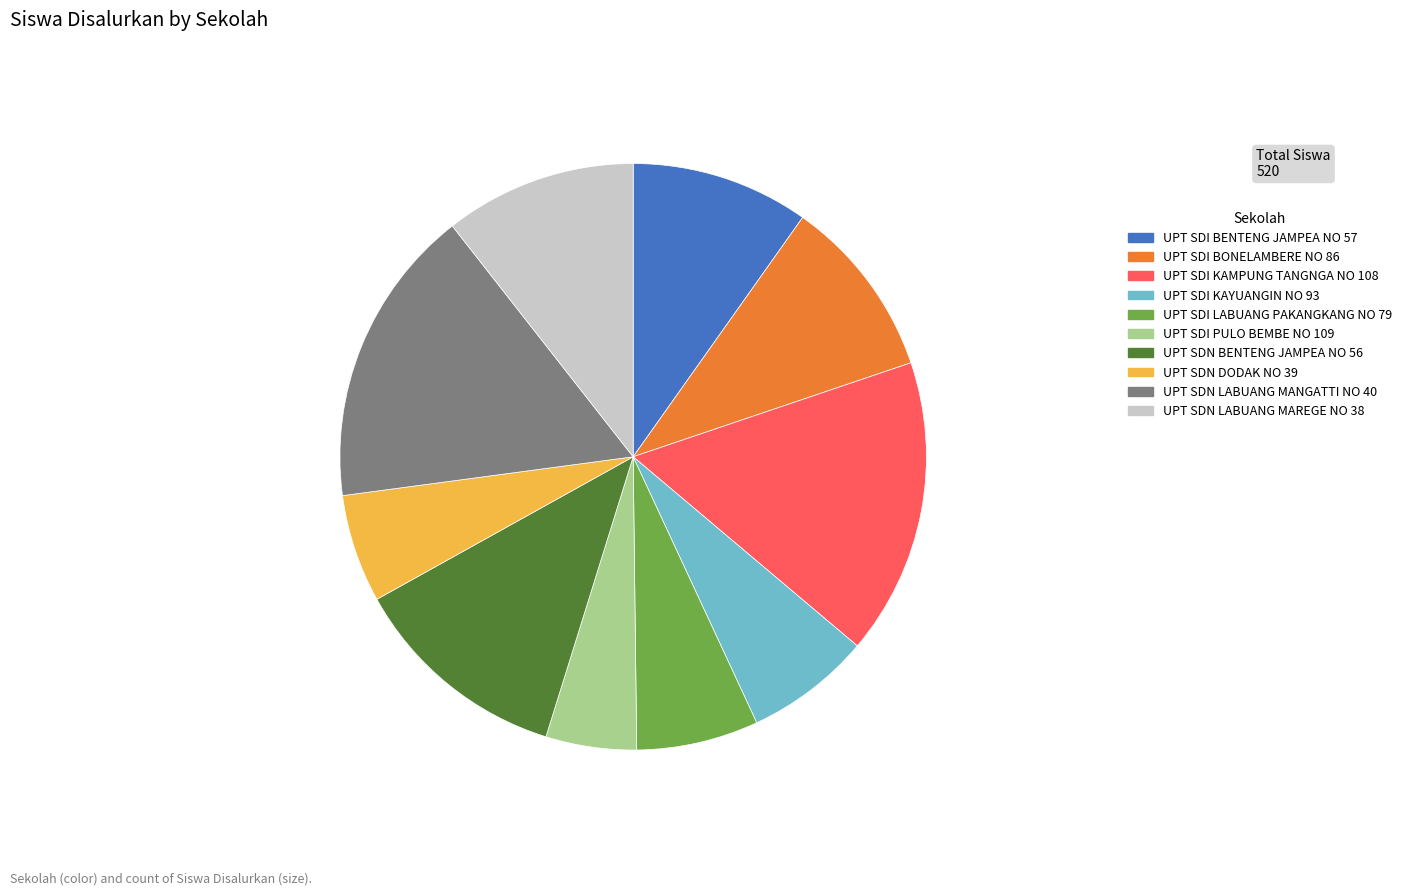

Is there any slice that represents more than half of the pie?

No